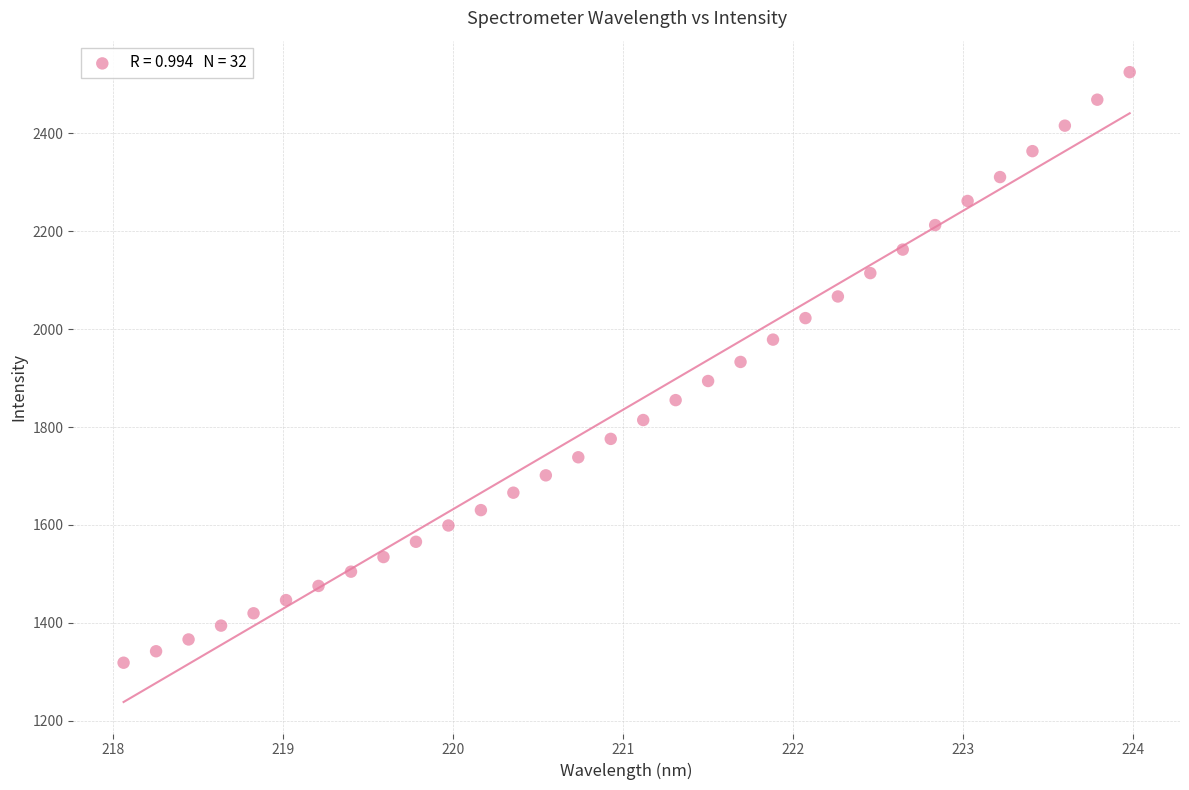

What is the range of X values (max minus min)?

5.9